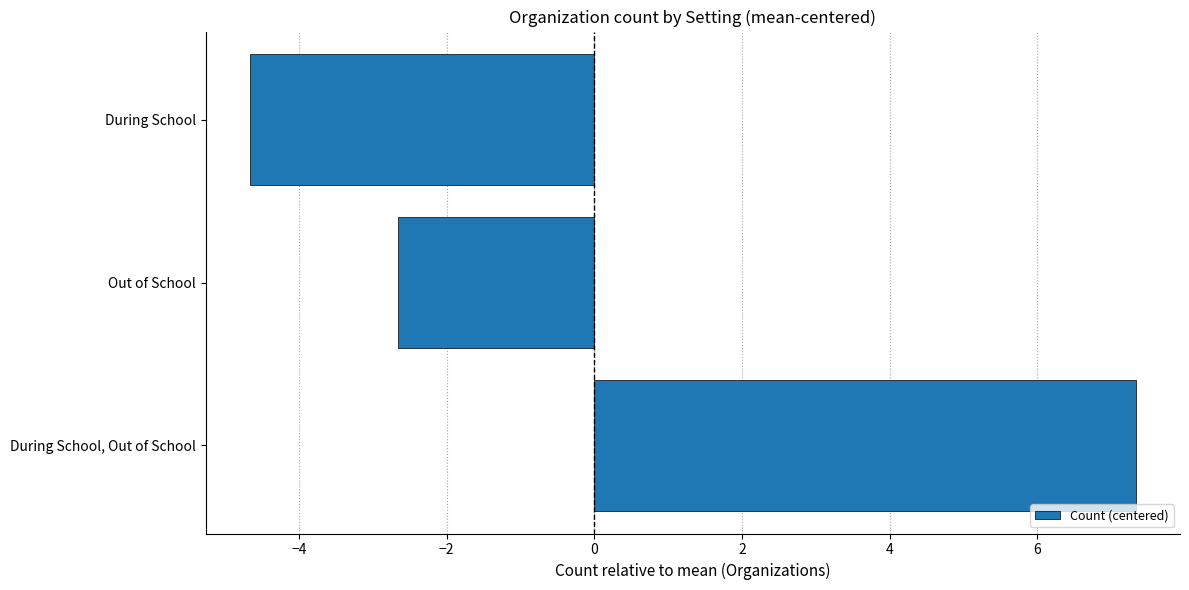

The value at Out of School is -2.7. True or false?

True